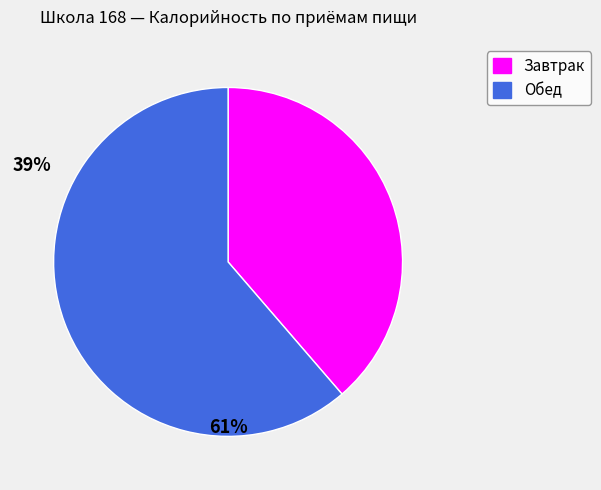

Combined, do Завтрак and Обед account for over 50%?

Yes